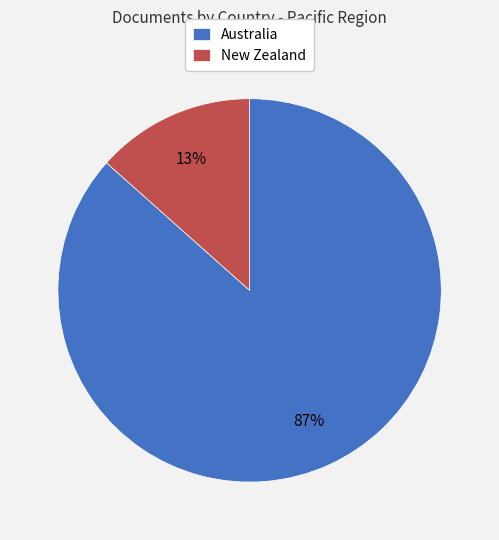

Rank the categories by value from highest to lowest.

Australia, New Zealand